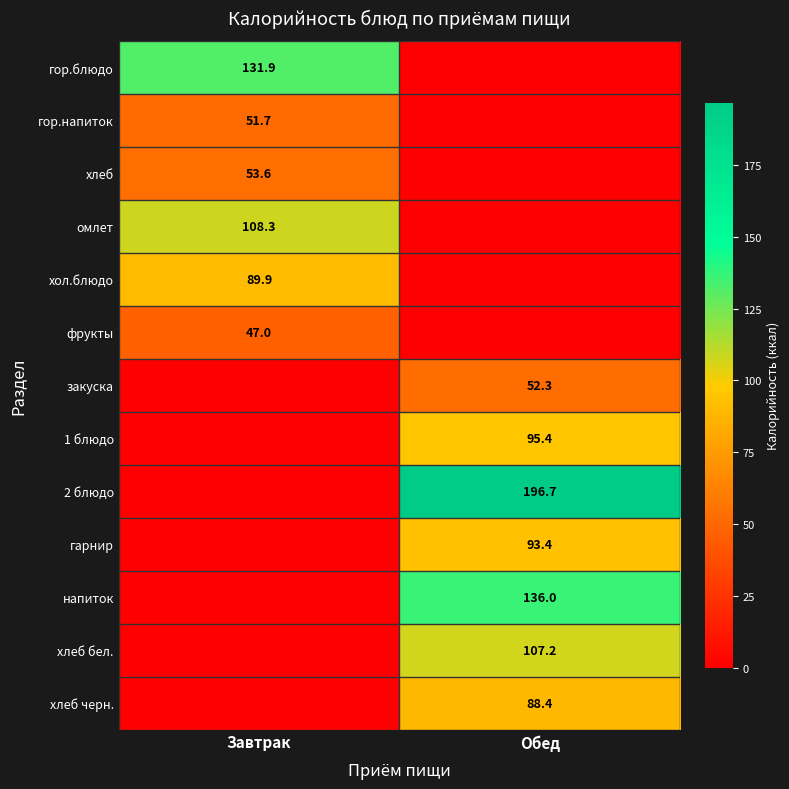

True or false: гор.напиток has a value of 51.7 at Завтрак.

True